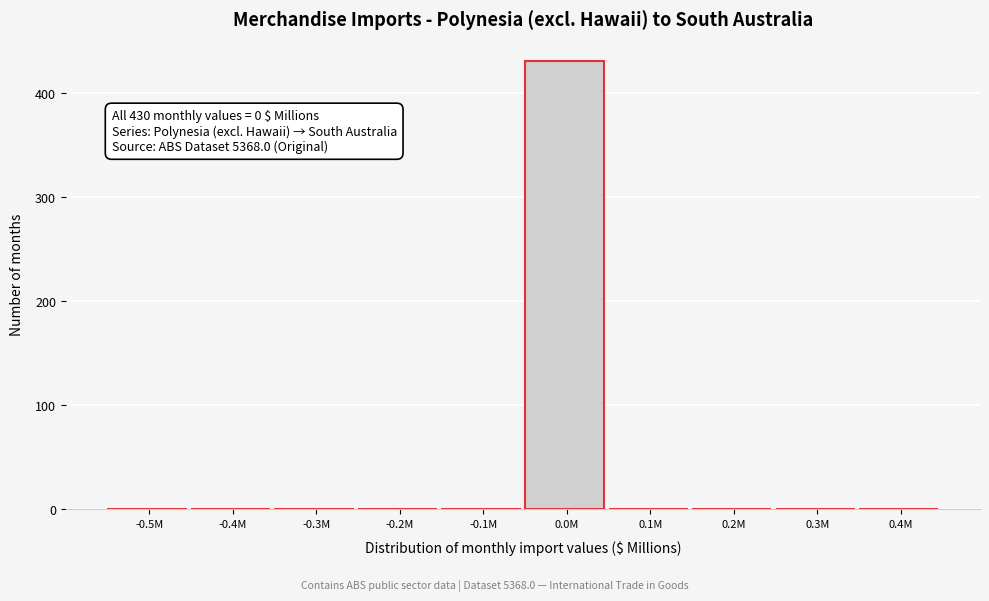

Reading right to left, what are all the values shown in this chart?

0.4M=0	0.3M=0	0.2M=0	0.1M=0	0.0M=431	-0.1M=0	-0.2M=0	-0.3M=0	-0.4M=0	-0.5M=0